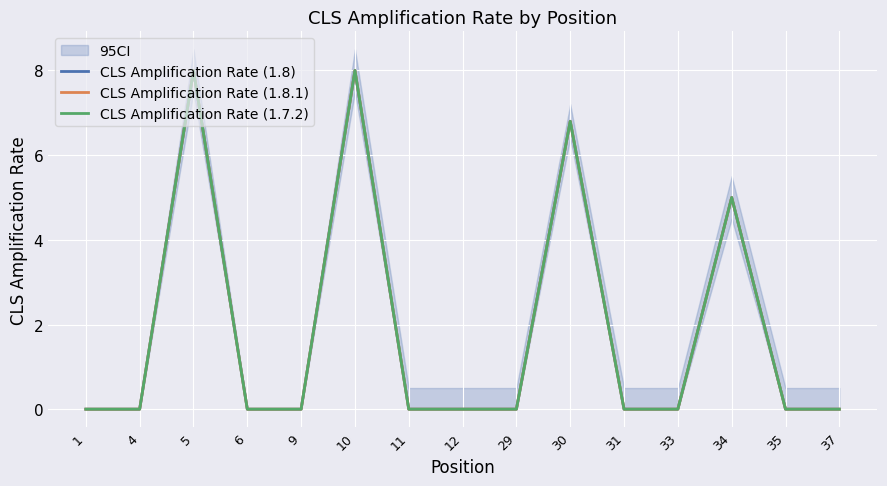

Which has a higher value, 10 or 5?

10